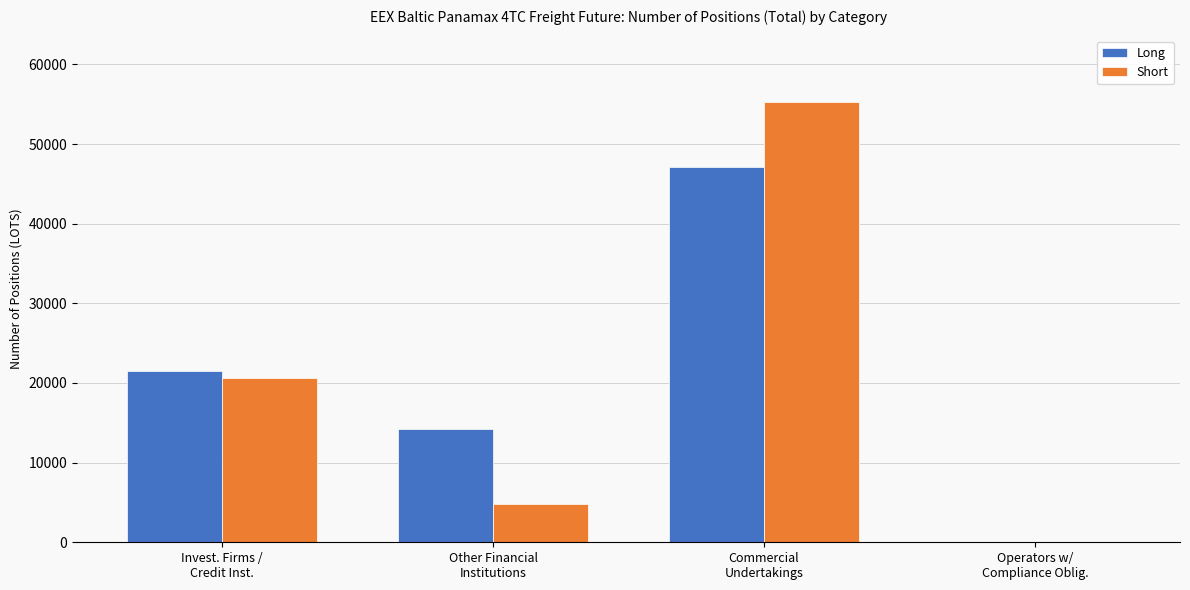

What is the sum of all Long values?

82893.0